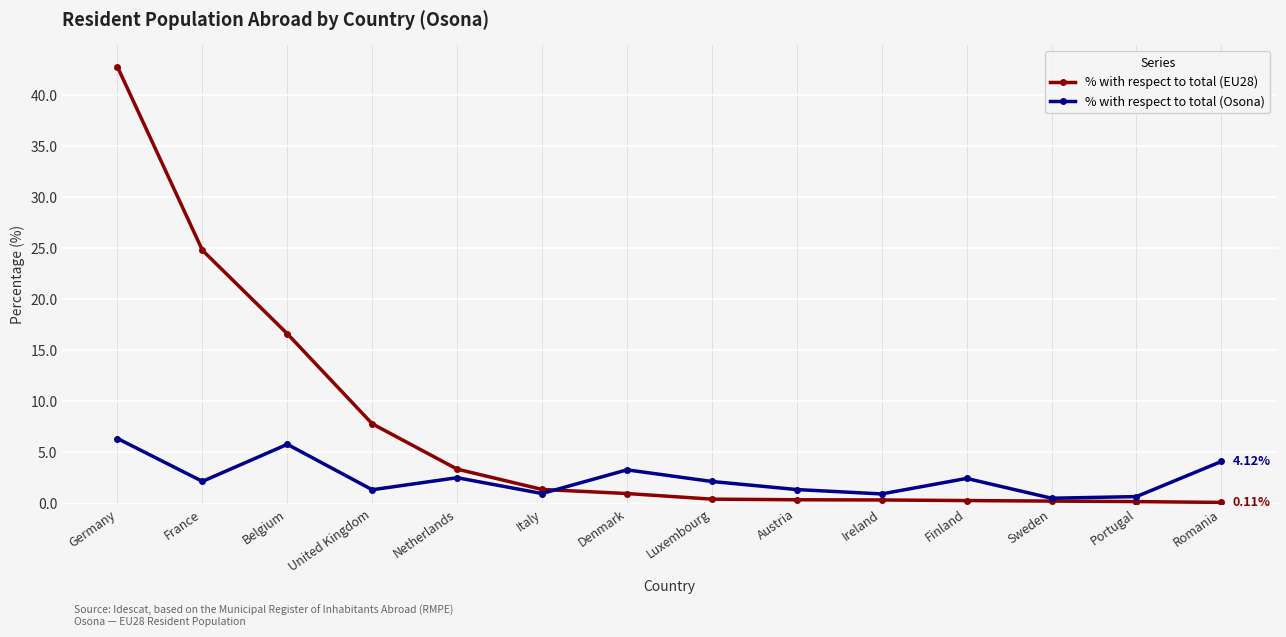

Which series has the widest spread of values?

% with respect to total (EU28)